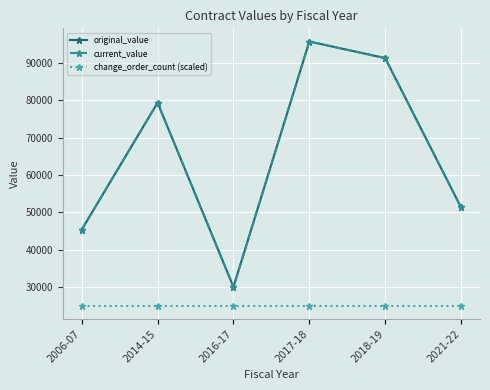

Does the chart display data point markers on the line(s)?

Yes